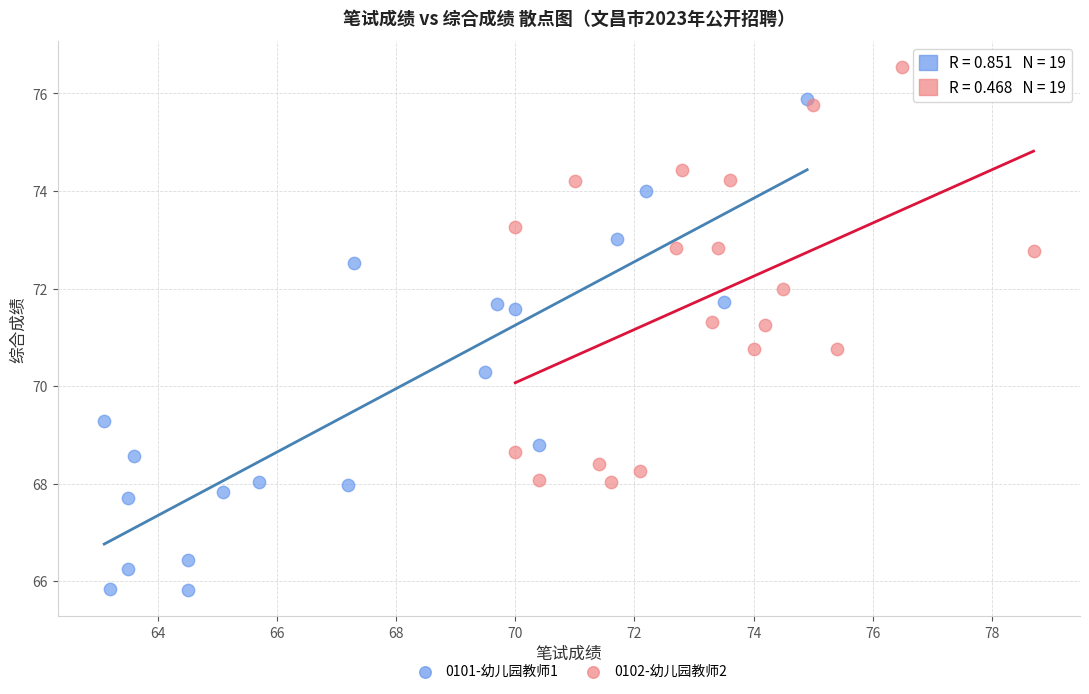

Which series has the largest Y range (max minus min)?

0101-幼儿园教师1